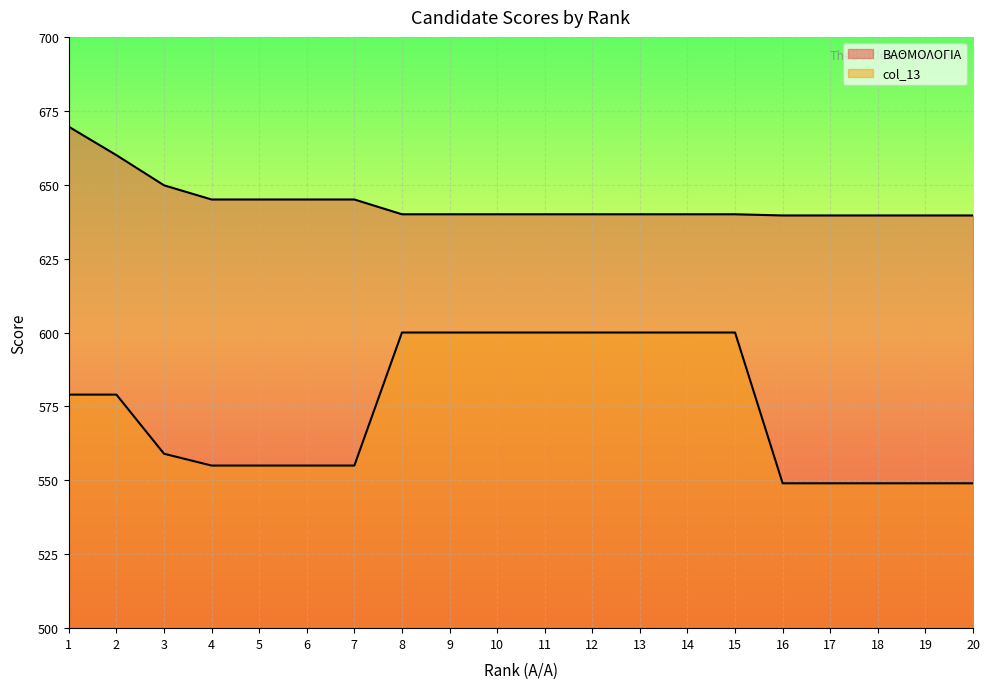

How many categories are shown in the chart?

20